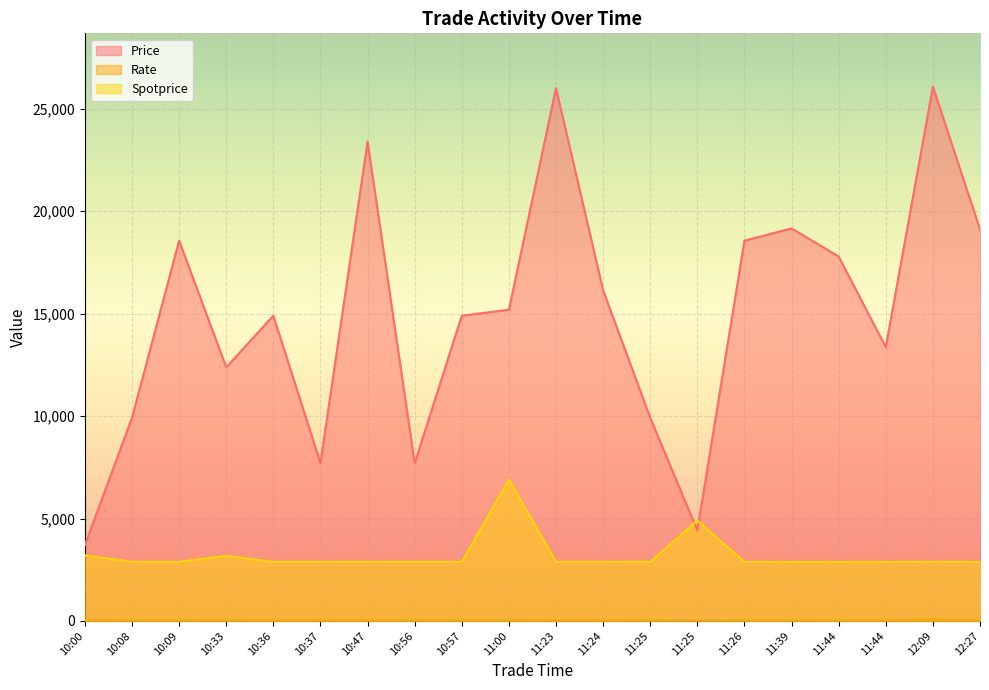

How many lines are shown in the chart?

3